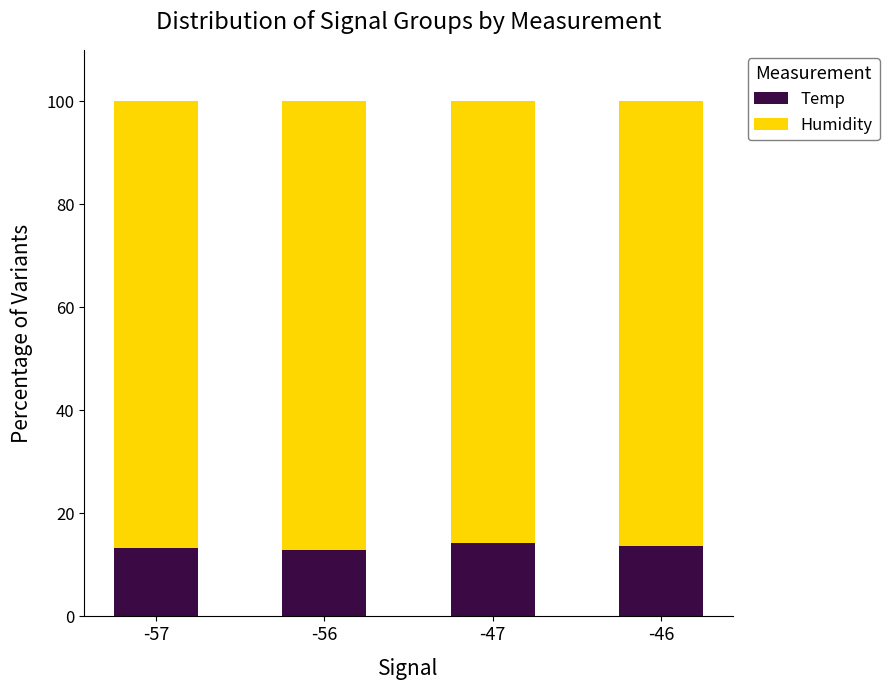

What is the total value across all series at -56?

100.0